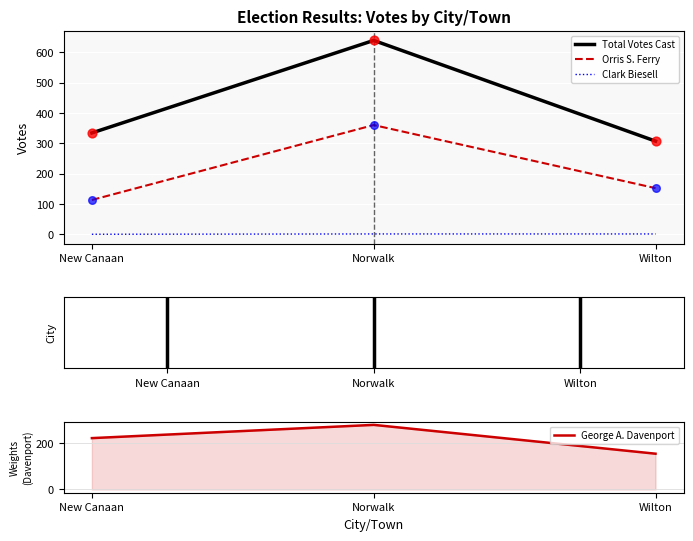

What are all the series names shown in the legend?

Total Votes Cast, Orris S. Ferry, Clark Biesell, George A. Davenport